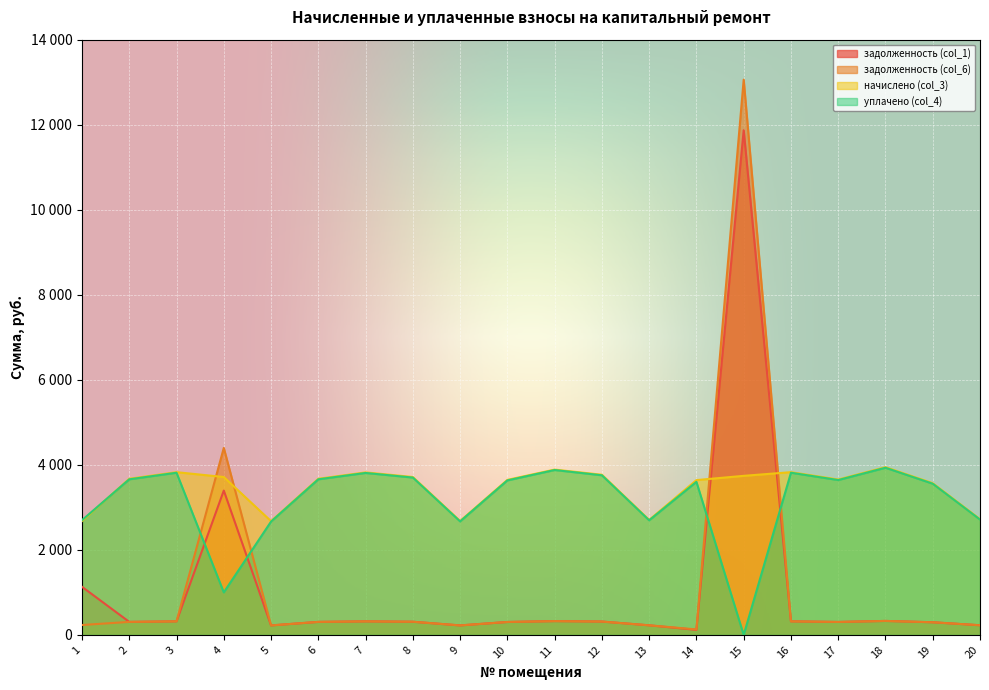

What are all the series names shown in the legend?

задолженность (col_1), задолженность (col_6), начислено (col_3), уплачено (col_4)